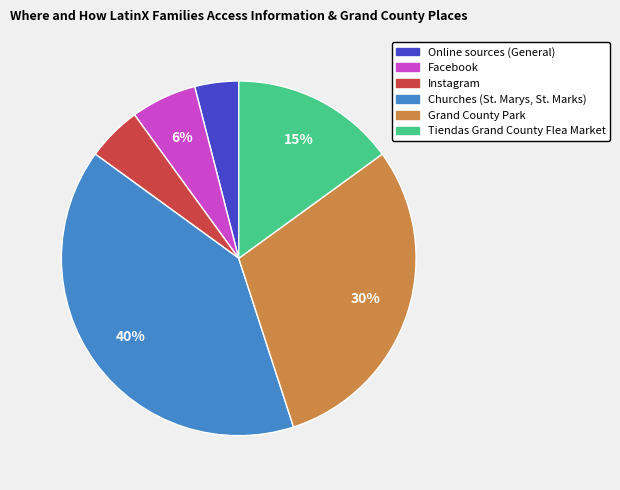

The Online sources (General) slice represents 4% of the pie. True or false?

True